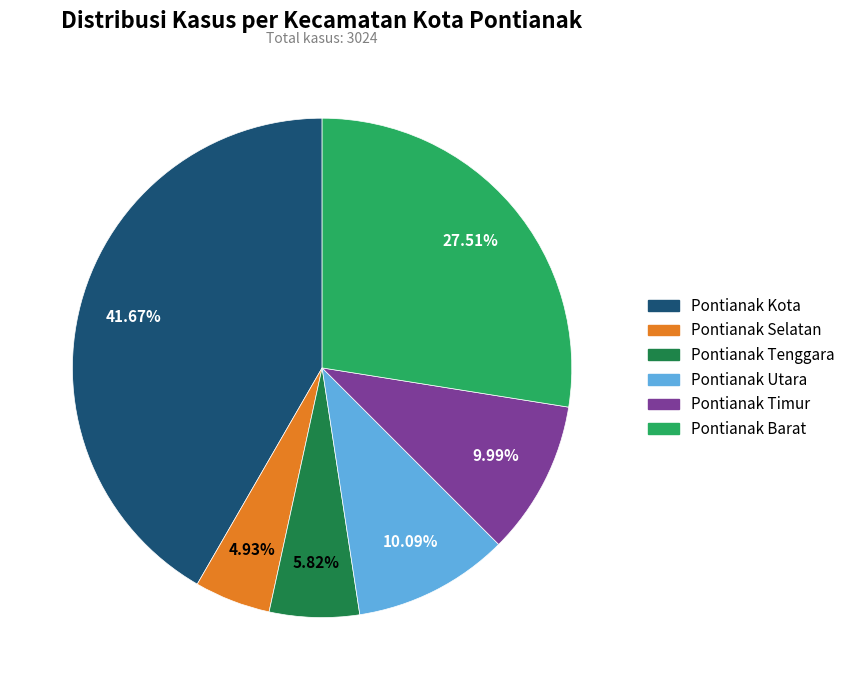

Does any single category account for the majority?

No